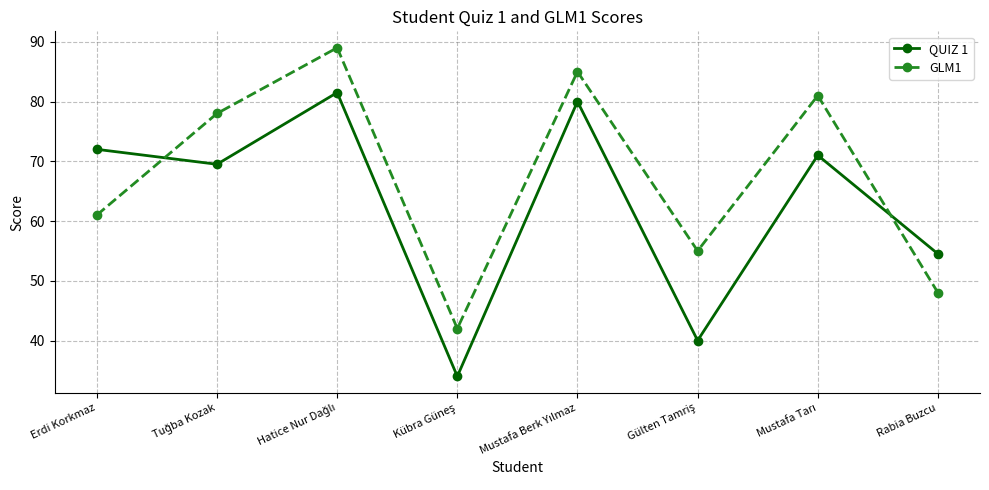

What is the difference between the maximum and minimum values in the QUIZ 1 series?

47.5